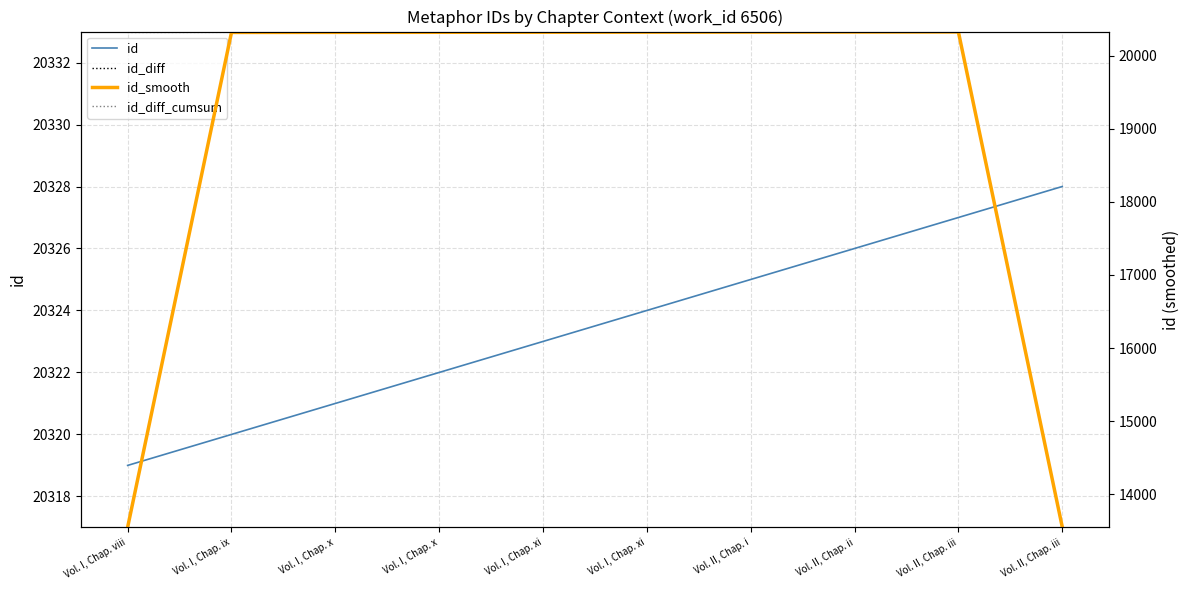

Reading left to right, transcribe all the data shown in this chart.

id: 20319.0	20320.0	20321.0	20322.0	20323.0	20324.0	20325.0	20326.0	20327.0	20328.0
id_diff: 20333.5	20333.5	20333.5	20333.5	20333.5	20333.5	20333.5	20333.5	20333.5	20333.5
id_smooth: 13546.3	20320.0	20321.0	20322.0	20323.0	20324.0	20325.0	20326.0	20327.0	13551.7
id_diff_cumsum: 20320.0	20321.0	20322.0	20323.0	20324.0	20325.0	20326.0	20327.0	20328.0	20329.0